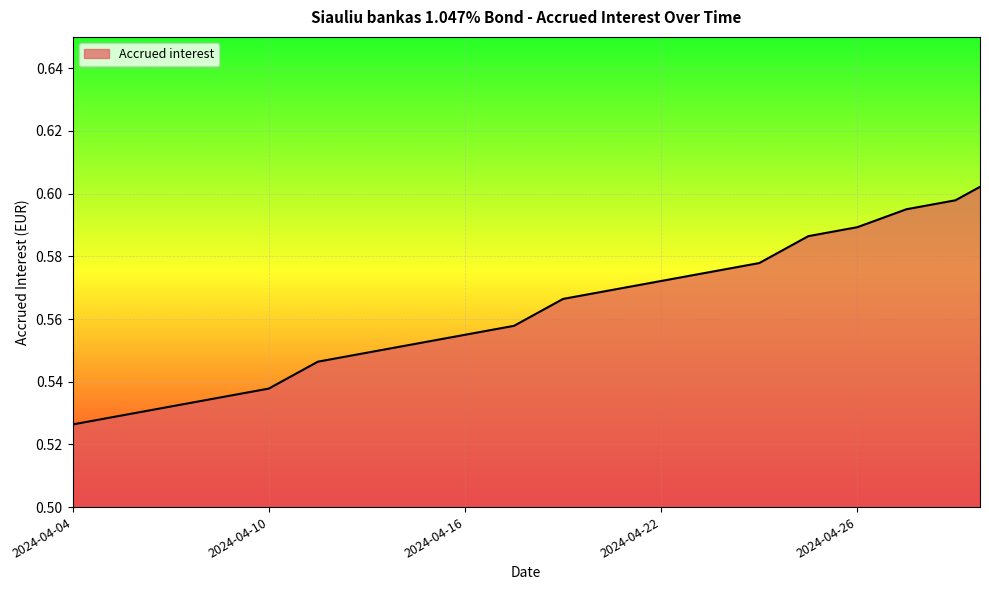

True or false: the data has more than 1 interior local peaks.

False